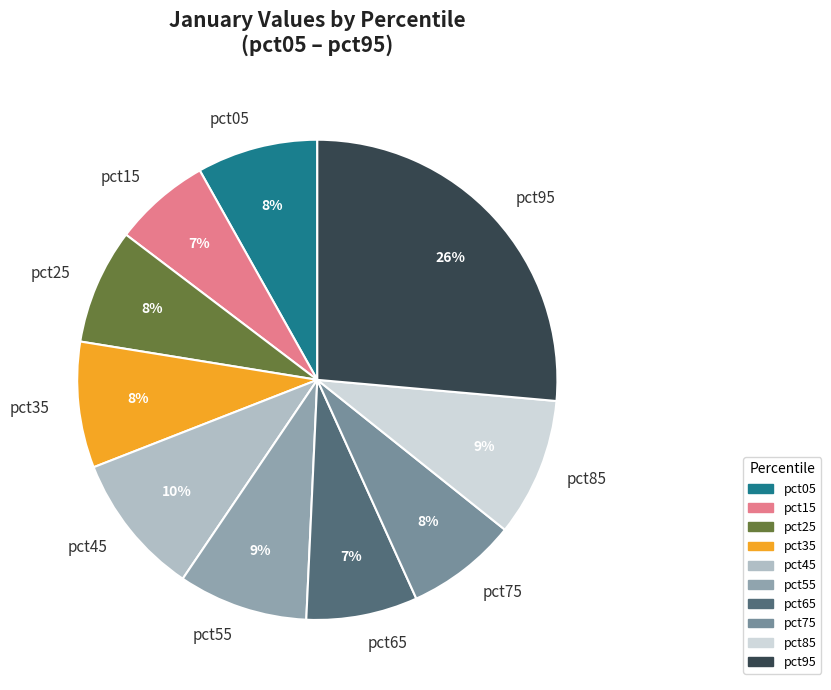

Is the sum of pct35 and pct75 greater than half?

No